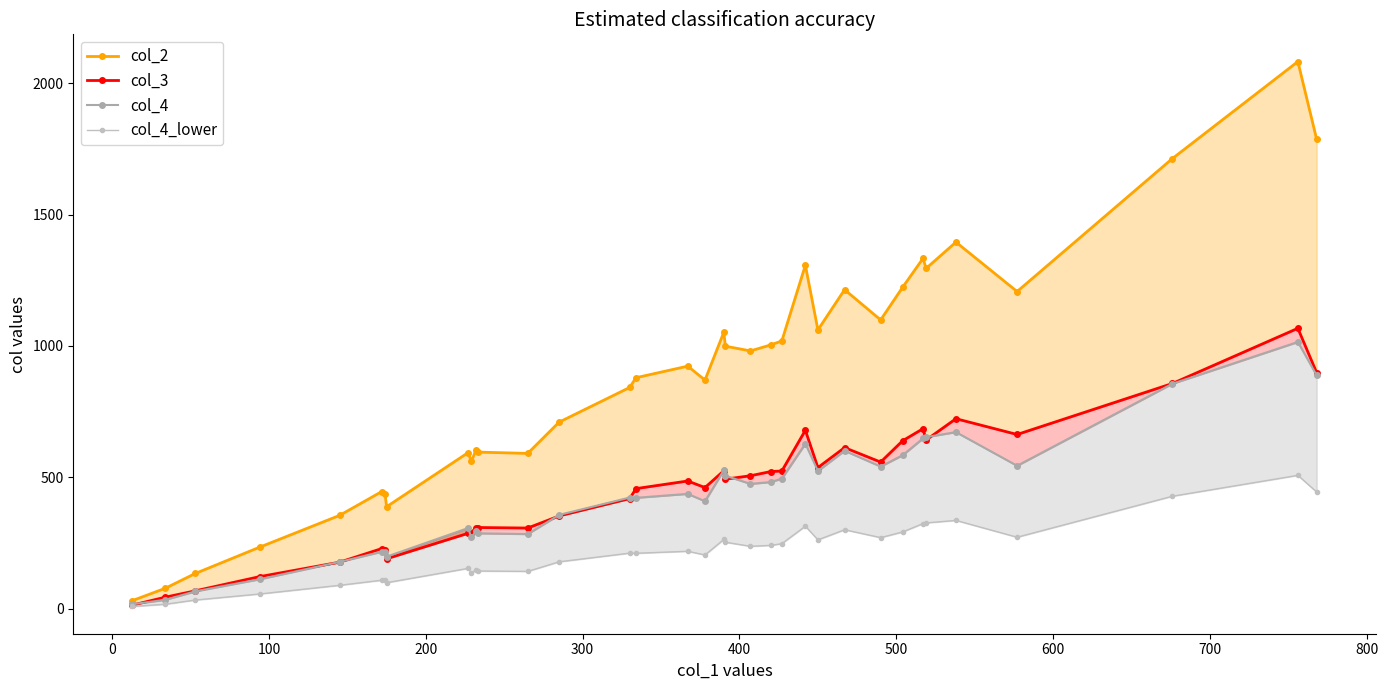

What are all the series names shown in the legend?

col_2, col_3, col_4, col_4_lower